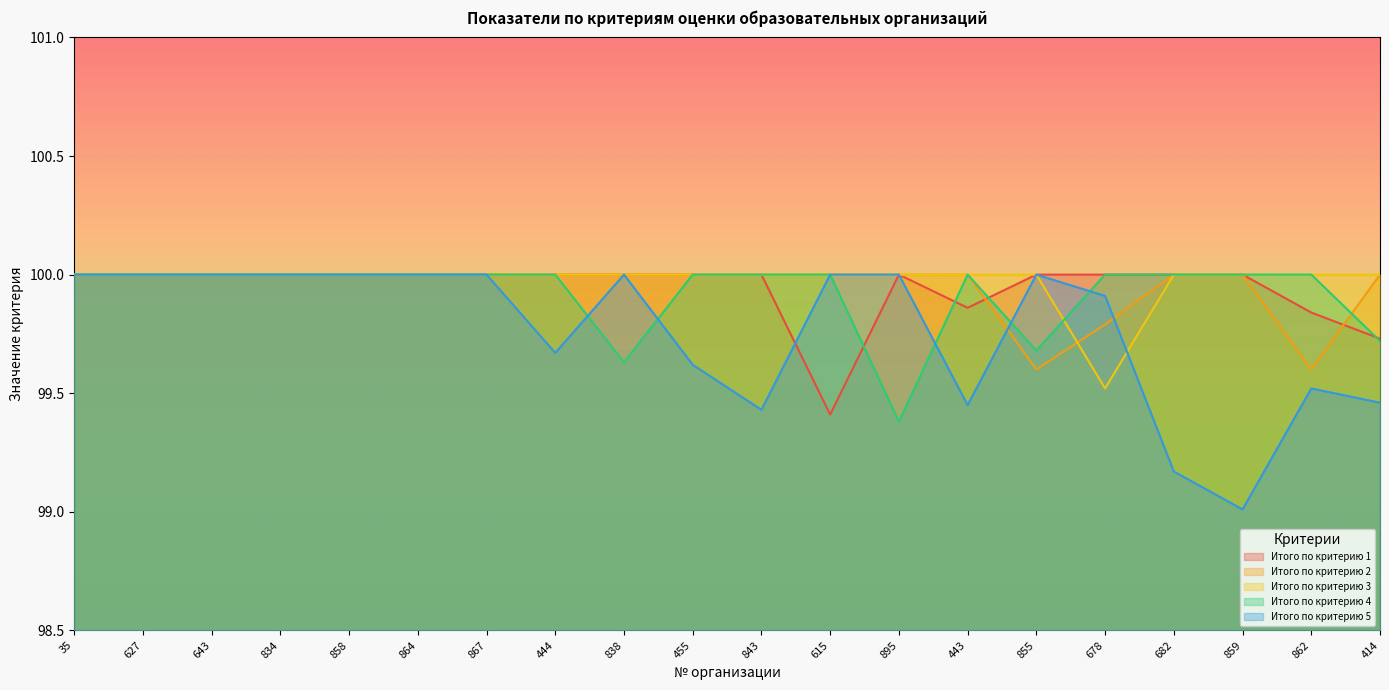

What is the minimum value for Итого по критерию 1?

99.4